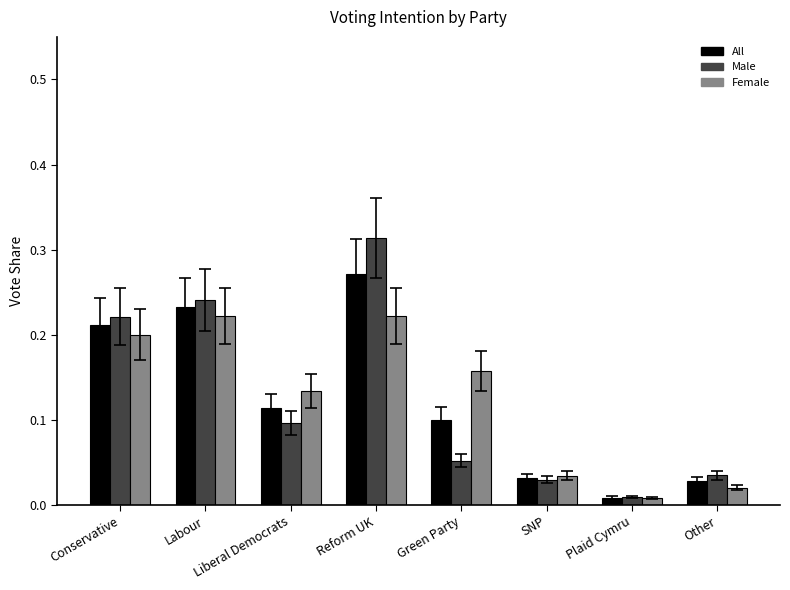

The value of Male at Liberal Democrats is 0.2. True or false?

False